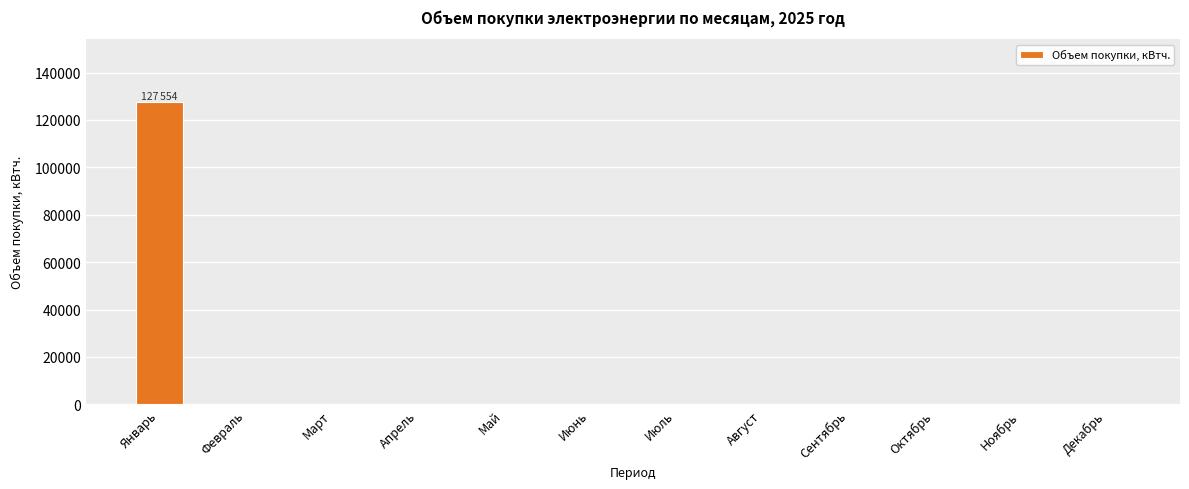

Which category has the highest value across all series?

Январь